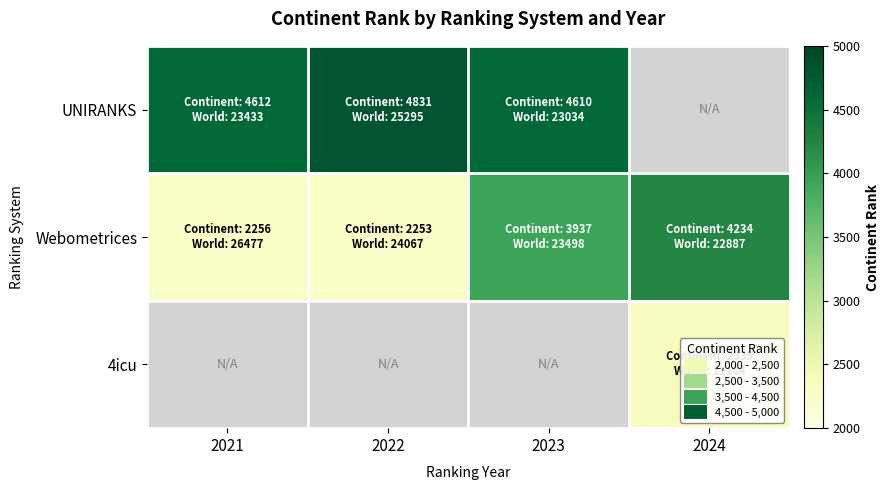

How many distinct data groups are displayed?

3